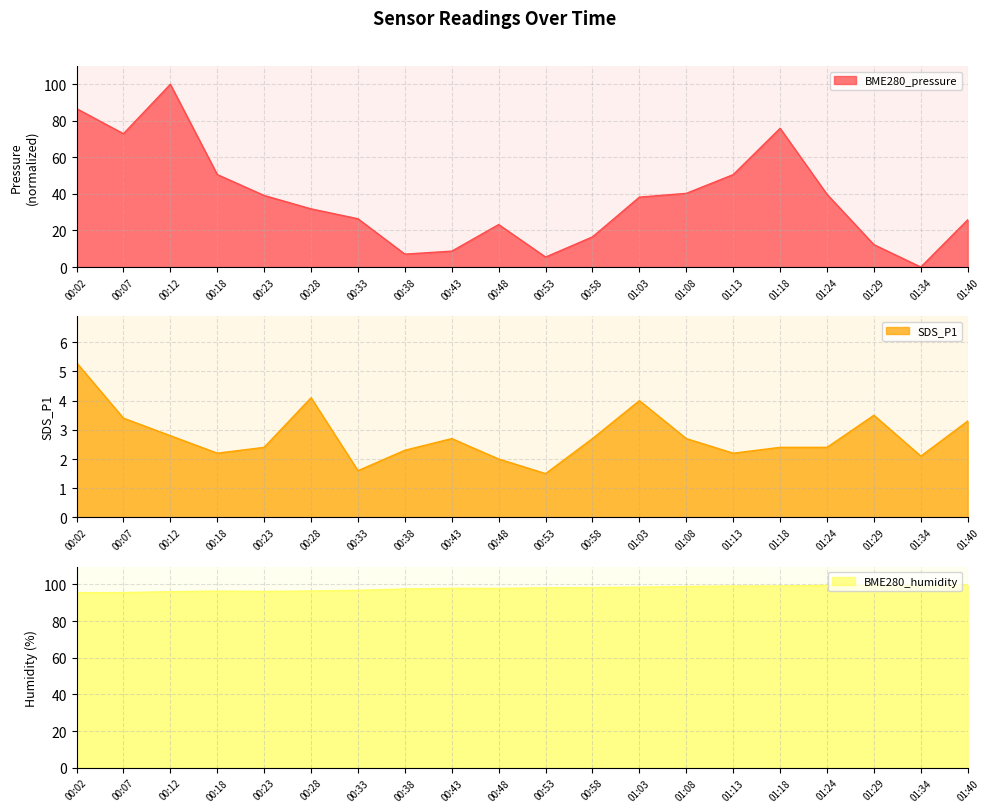

Is it true that SDS_P1 equals 1.5 at 00:53?

True